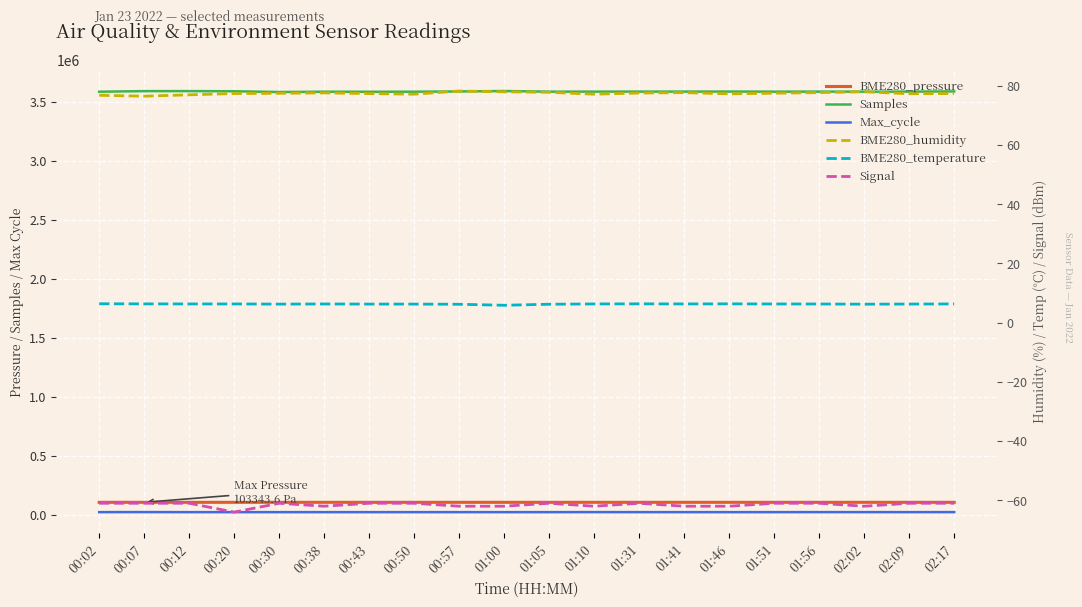

How many distinct data groups are displayed?

6